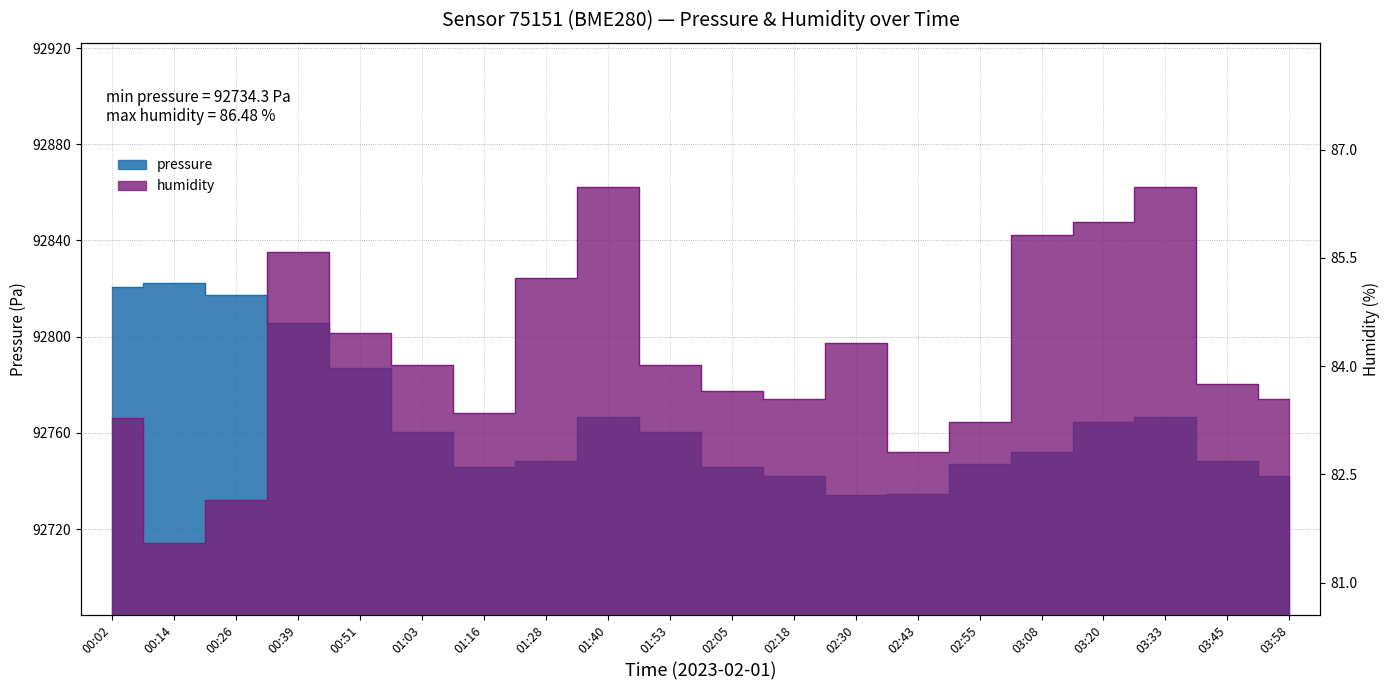

Which series has the largest total across all categories?

pressure